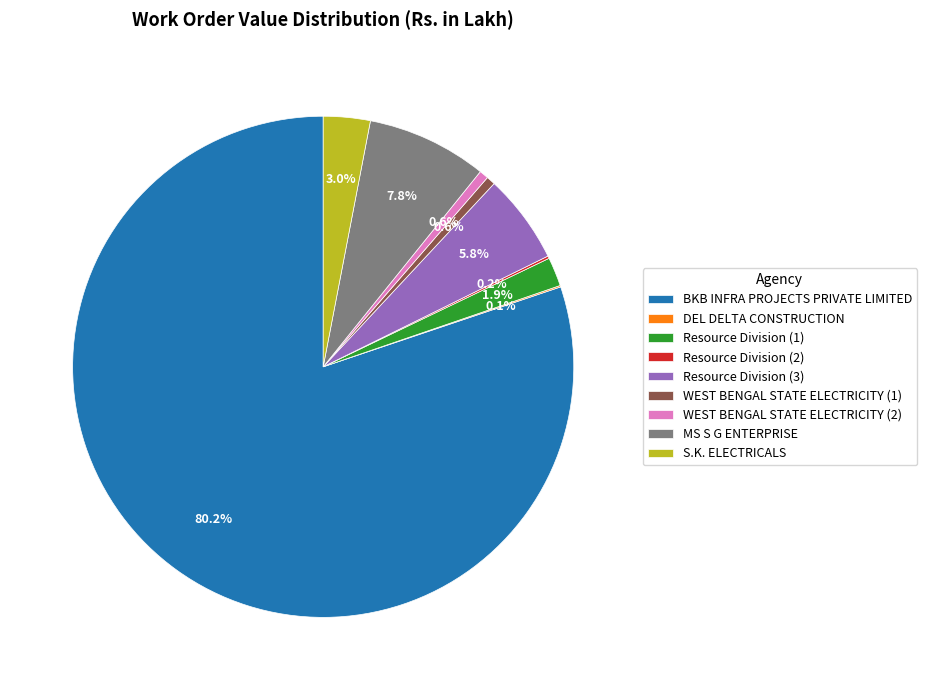

Do S.K. ELECTRICALS and Resource Division (3) together represent more than half of the pie?

No